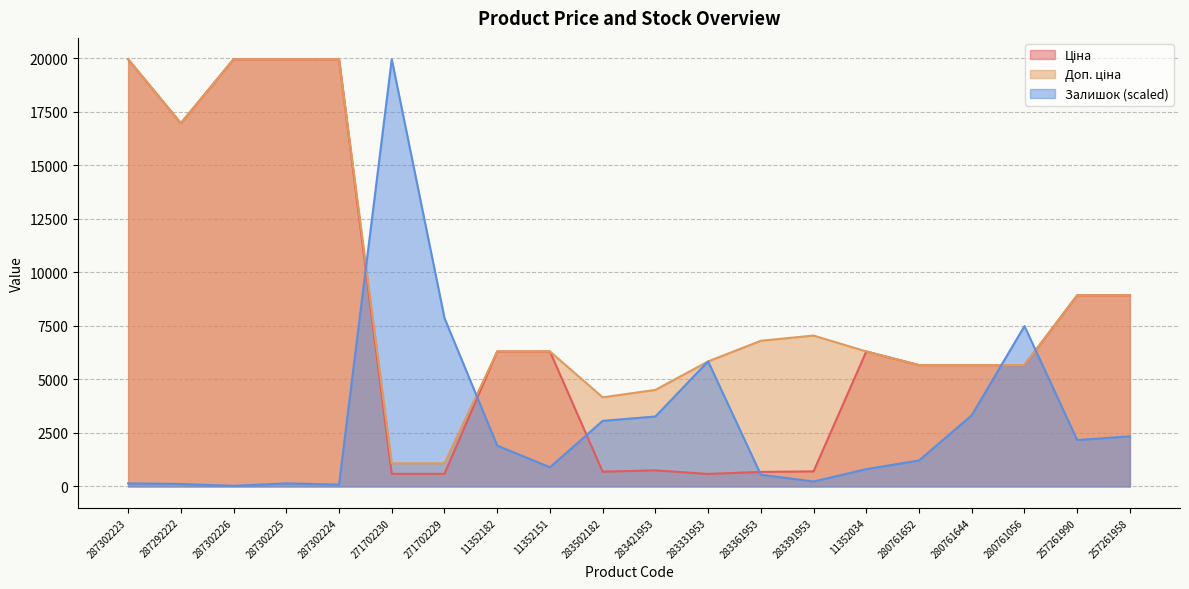

What is the total value across all series at 283421953?

8535.0